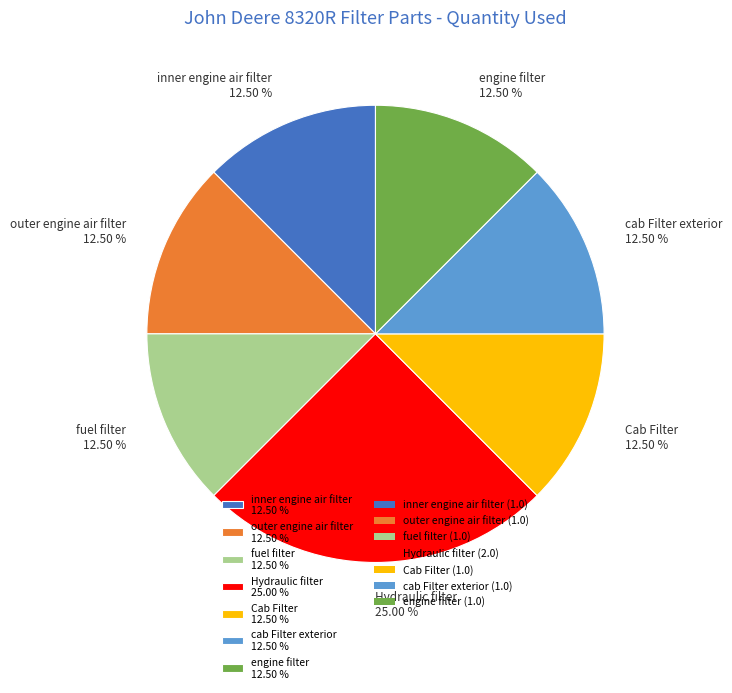

To the nearest percent, what percentage of the pie is Hydraulic filter?

25%